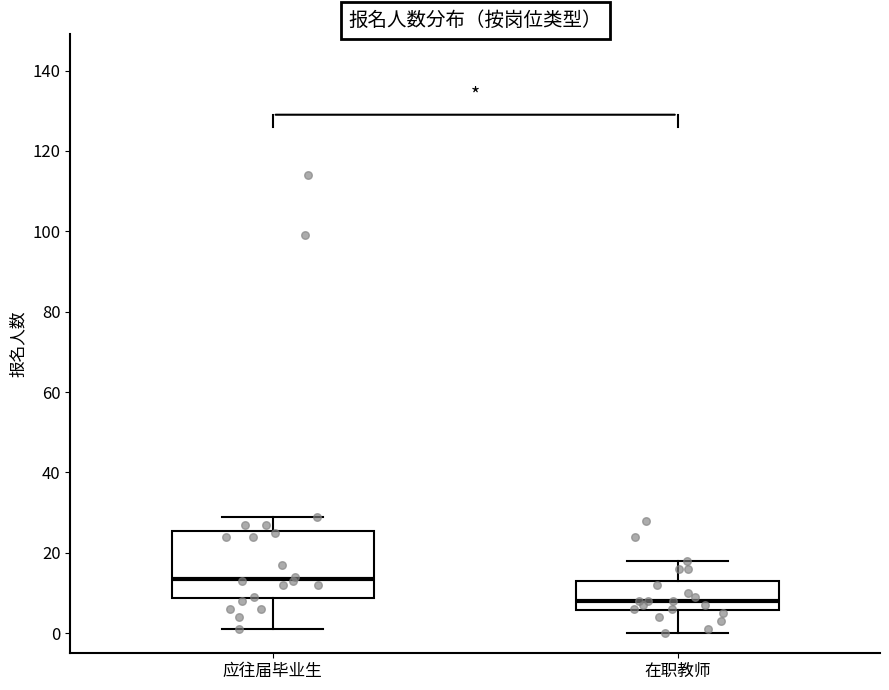

Which box has the highest median line?

应往届毕业生